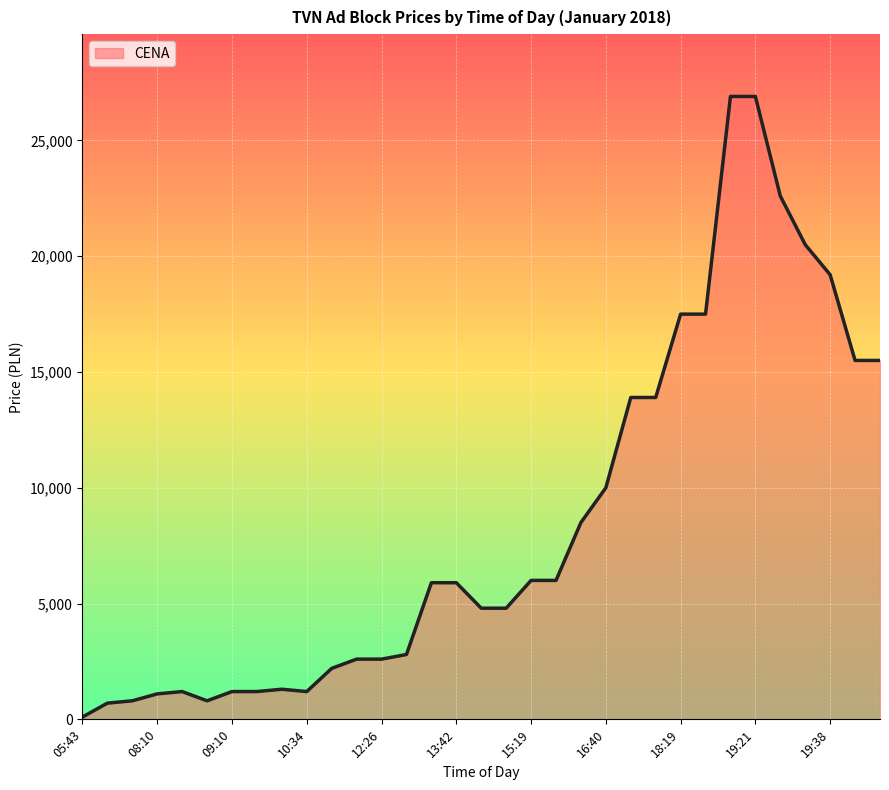

What is the difference between the maximum and minimum values?

26800